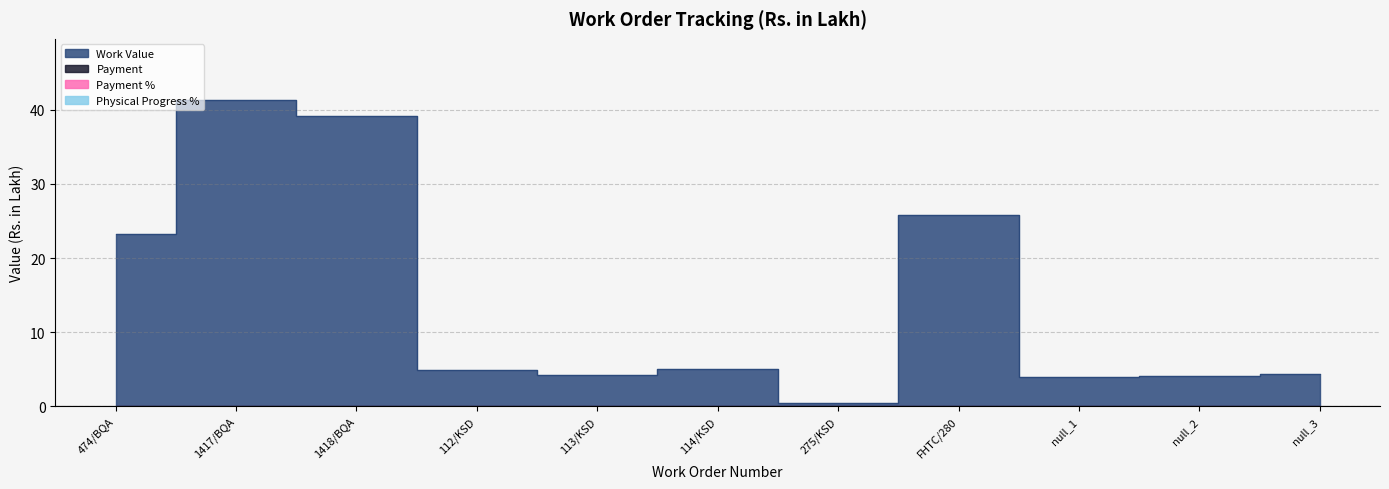

Reading left to right, what are all the values shown in this chart?

Work Value: 474/BQA=23.2	1417/BQA=41.3	1418/BQA=39.2	112/KSD=4.9	113/KSD=4.2	114/KSD=5.0	275/KSD=0.4	FHTC/280=25.8	null_1=3.9	null_2=4.0	null_3=4.3
Payment: 474/BQA=0.0	1417/BQA=0.0	1418/BQA=0.0	112/KSD=0.0	113/KSD=0.0	114/KSD=0.0	275/KSD=0.0	FHTC/280=0.0	null_1=0.0	null_2=0.0	null_3=0.0
Payment %: 474/BQA=0.0	1417/BQA=0.0	1418/BQA=0.0	112/KSD=0.0	113/KSD=0.0	114/KSD=0.0	275/KSD=0.0	FHTC/280=0.0	null_1=0.0	null_2=0.0	null_3=0.0
Physical Progress %: 474/BQA=0.0	1417/BQA=0.0	1418/BQA=0.0	112/KSD=0.0	113/KSD=0.0	114/KSD=0.0	275/KSD=0.0	FHTC/280=0.0	null_1=0.0	null_2=0.0	null_3=0.0